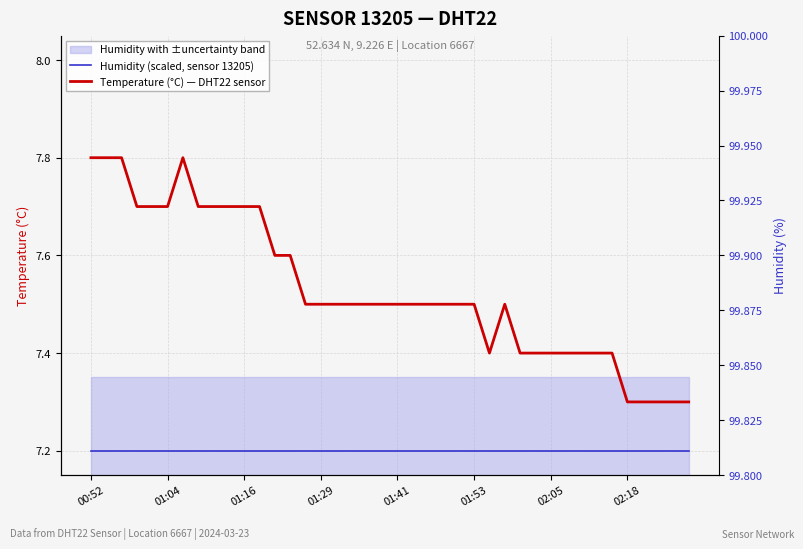

List the series in order of their overall mean, lowest first.

Humidity (scaled, sensor 13205), Temperature (°C) — DHT22 sensor